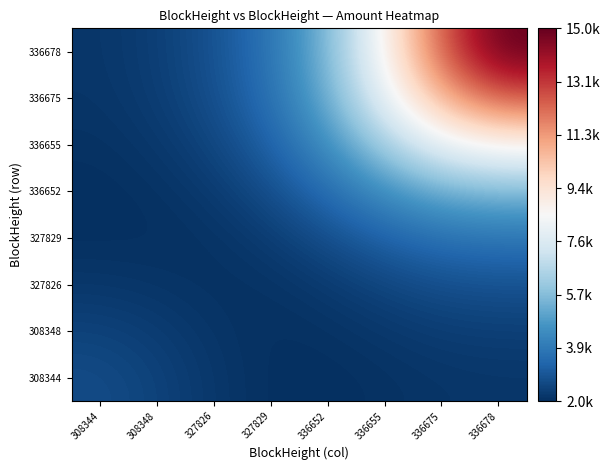

At how many categories does at least one series exceed 0?

8